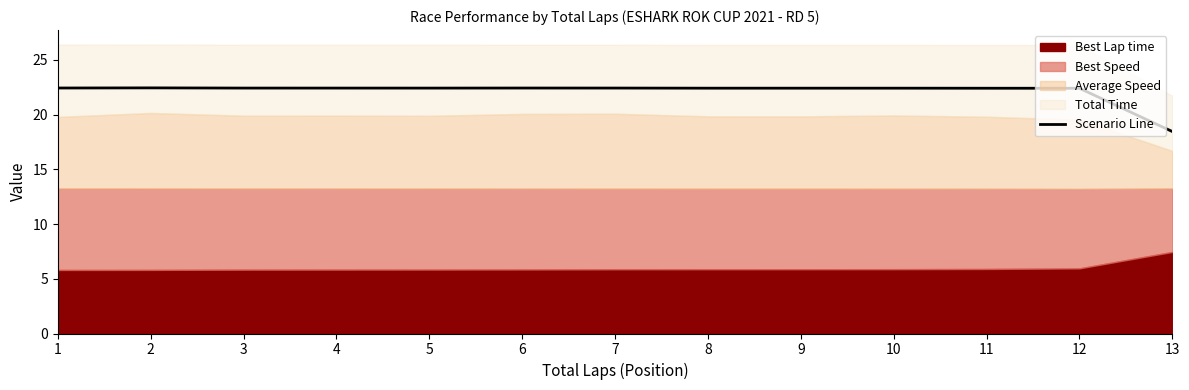

List the labels in order of value, smallest first.

13, 12, 11, 9, 8, 10, 5, 4, 3, 7, 6, 1, 2